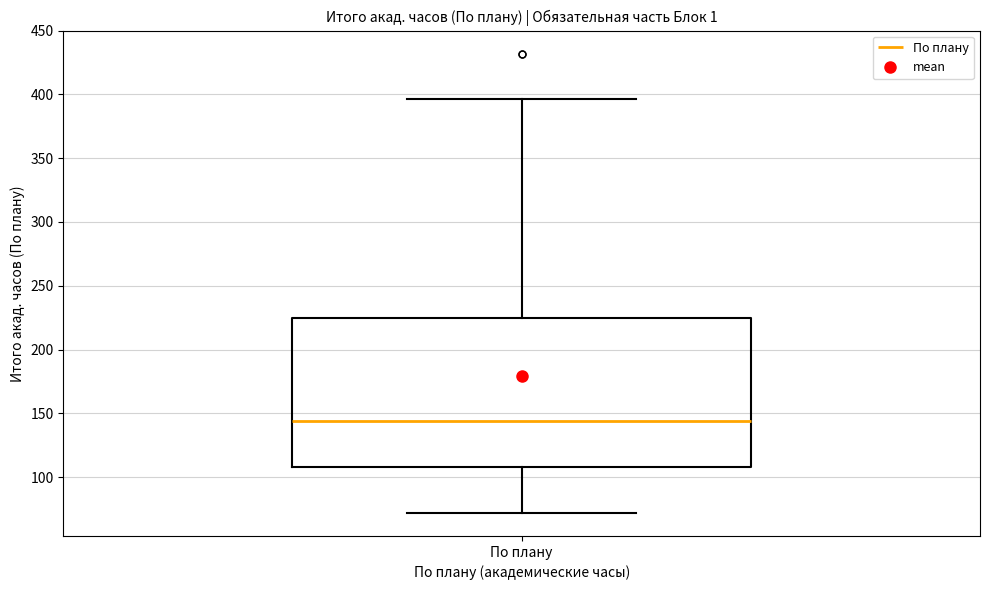

Read this box plot against the y-axis: the position of the median line, the range covered by the box, and the ends of both whiskers. The values are not printed on the chart, so give them approximately, as read against the axis.

median 145, box 110 to 225, whiskers 70 to 395